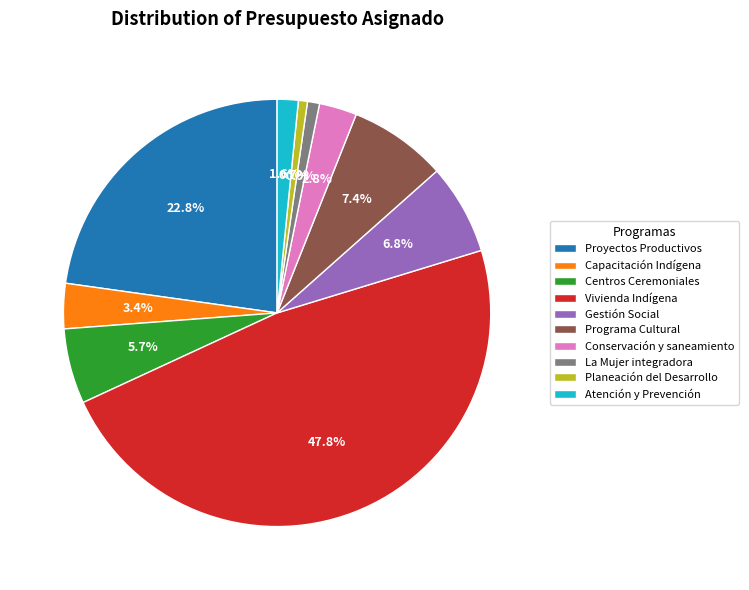

Is it true that Centros Ceremoniales is 1% of the pie?

False